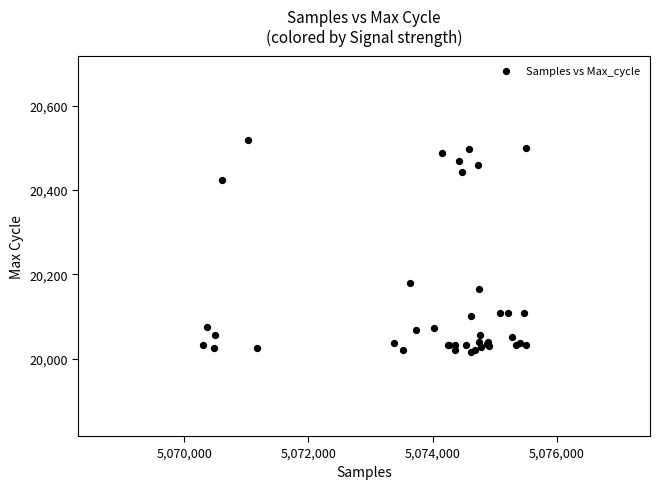

What Y value in the scatter plot is closest to 20267?

20179